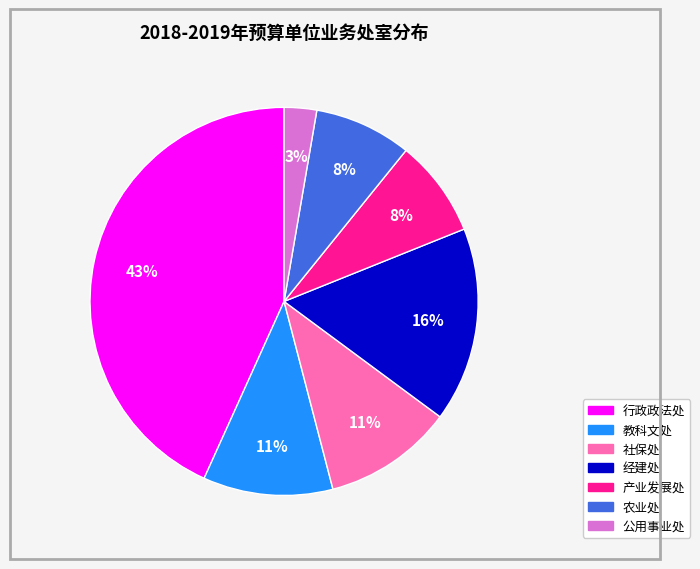

Is there a majority slice in this chart?

No